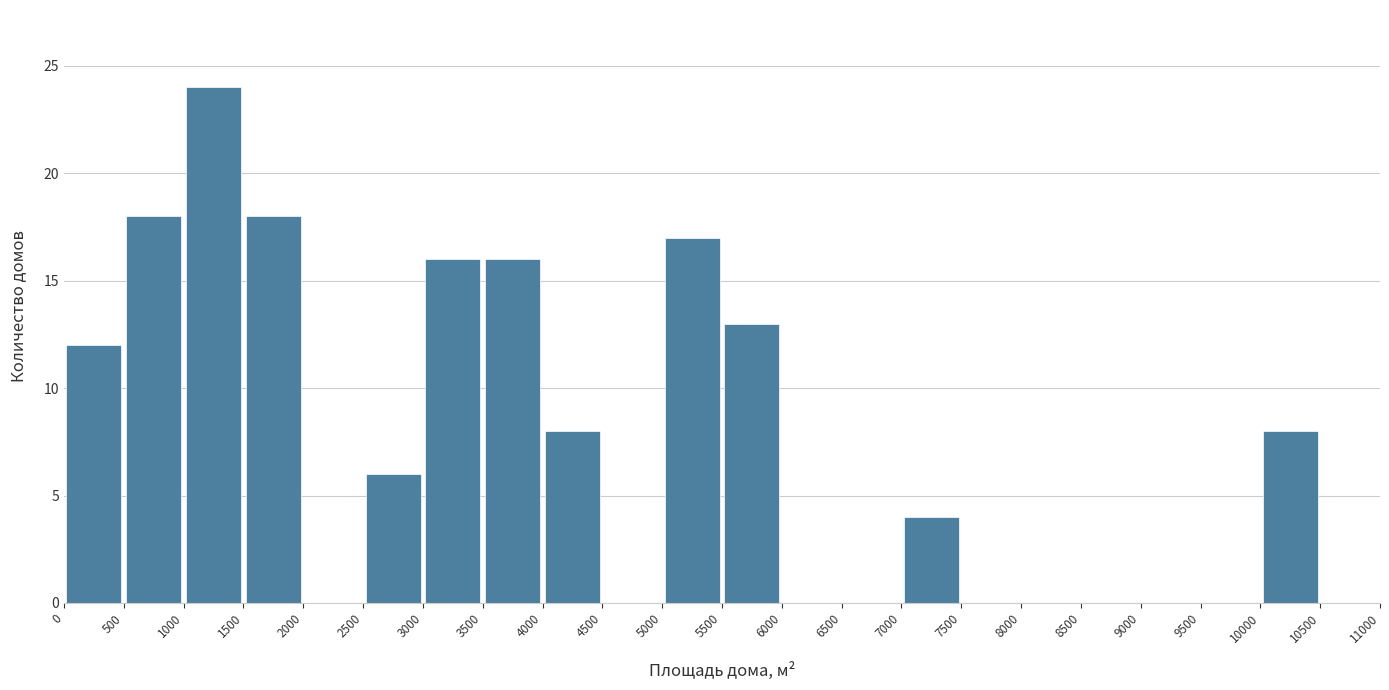

Reading left to right, list every bar in this chart as the range it spans on the x-axis followed by its height. The values are not printed on the chart, so give them approximately, as read against the axis.

0 to 500: 12
500 to 1000: 18
1000 to 1500: 24
1500 to 2000: 18
2000 to 2500: 0
2500 to 3000: 6
3000 to 3500: 16
3500 to 4000: 16
4000 to 4500: 8
4500 to 5000: 0
5000 to 5500: 17
5500 to 6000: 13
6000 to 6500: 0
6500 to 7000: 0
7000 to 7500: 4
7500 to 8000: 0
8000 to 8500: 0
8500 to 9000: 0
9000 to 9500: 0
9500 to 10000: 0
10000 to 10500: 8
10500 to 11000: 0